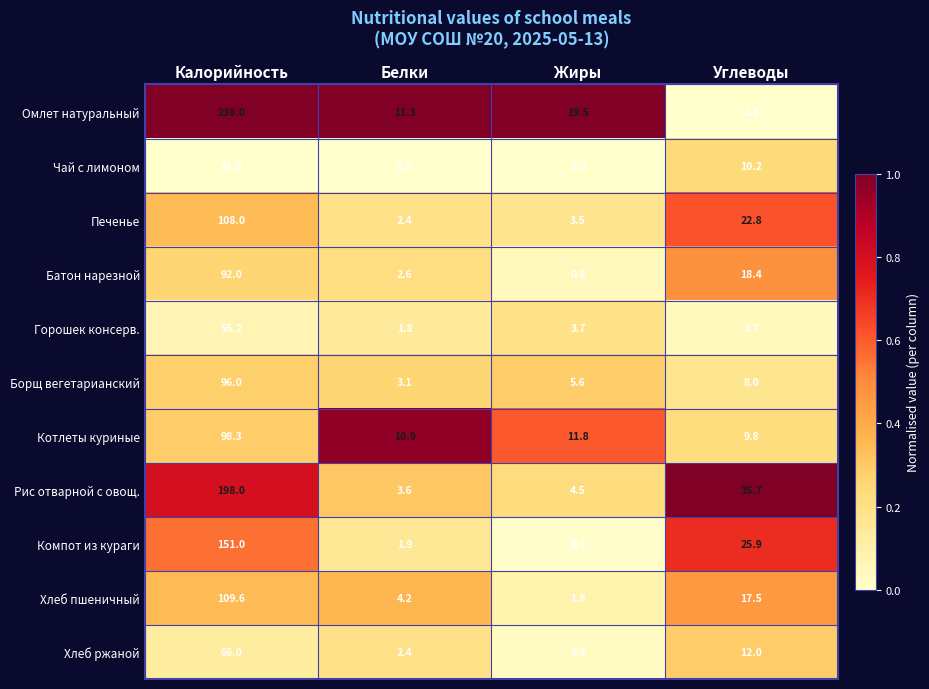

Which series has the widest spread of values?

Омлет натуральный